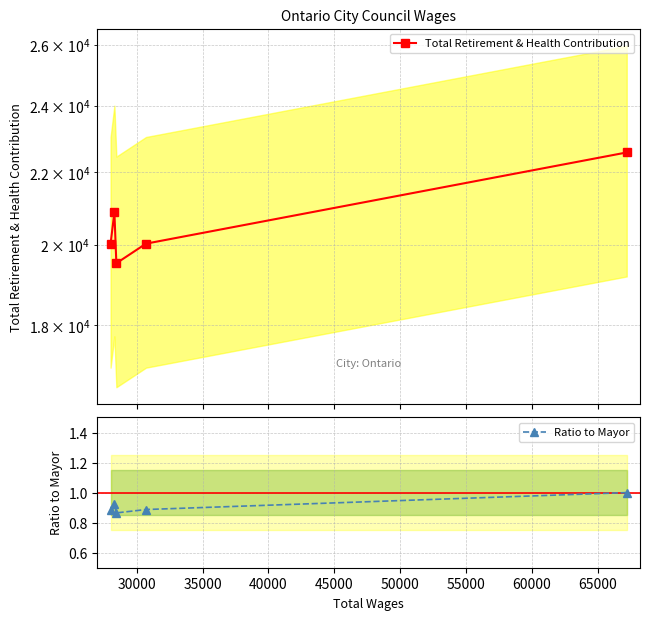

At how many categories does at least one series exceed 1343?

5